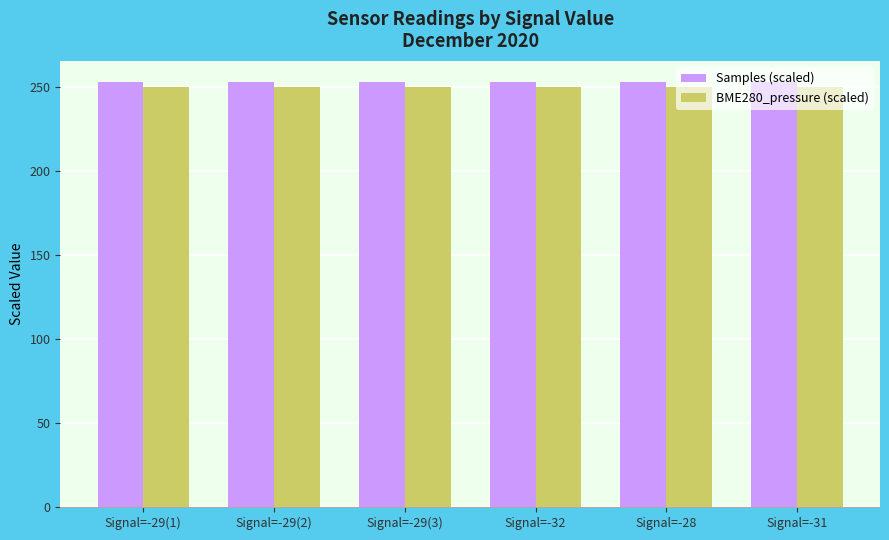

What is the highest value of the BME280_pressure (scaled) series?

250.0